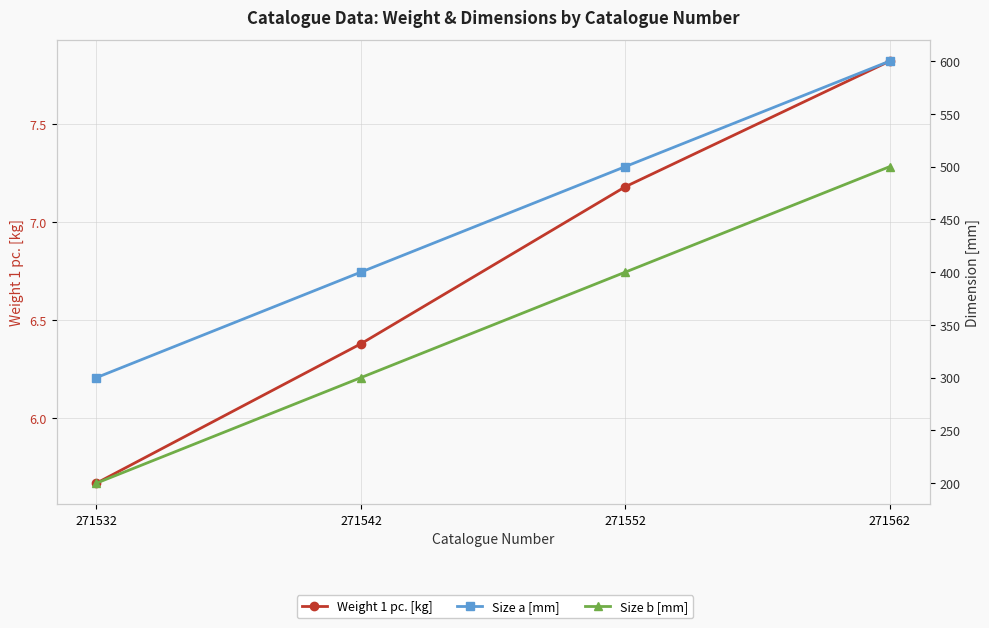

List the series in order of their overall mean, highest first.

Size a [mm], Size b [mm], Weight 1 pc. [kg]